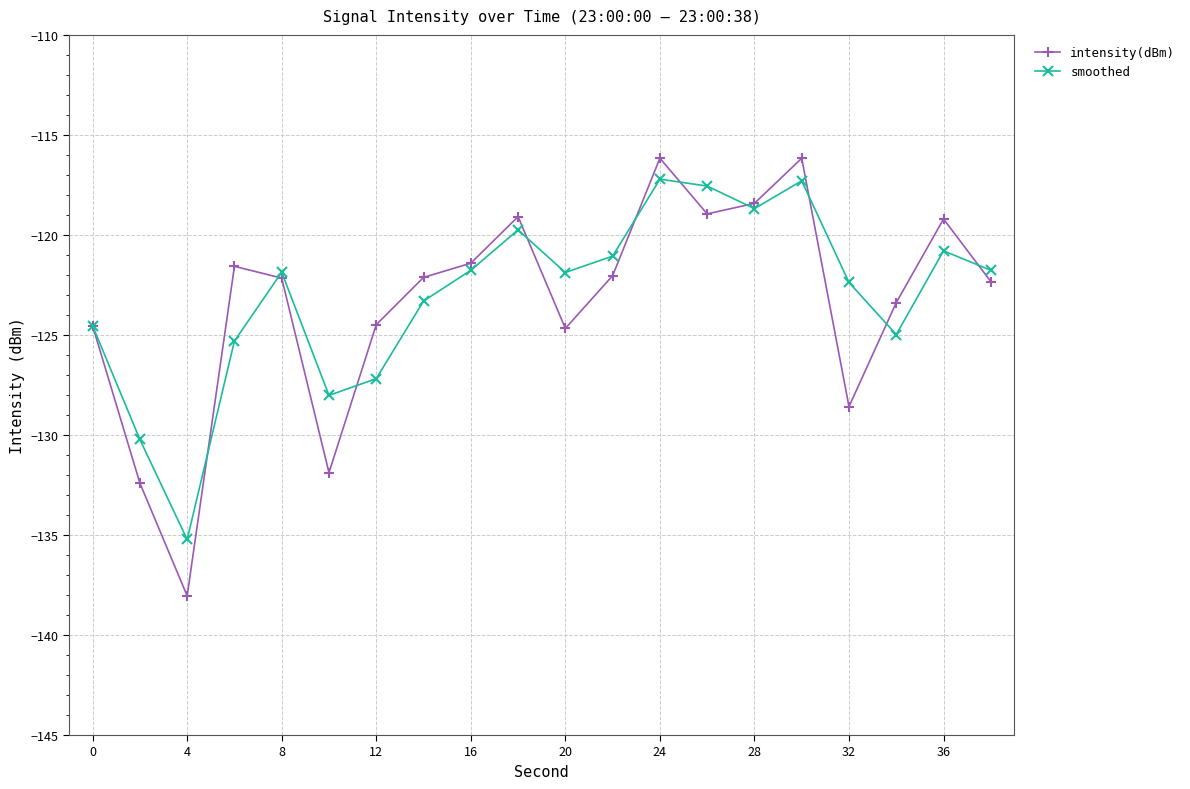

Does the chart display data point markers on the line(s)?

Yes